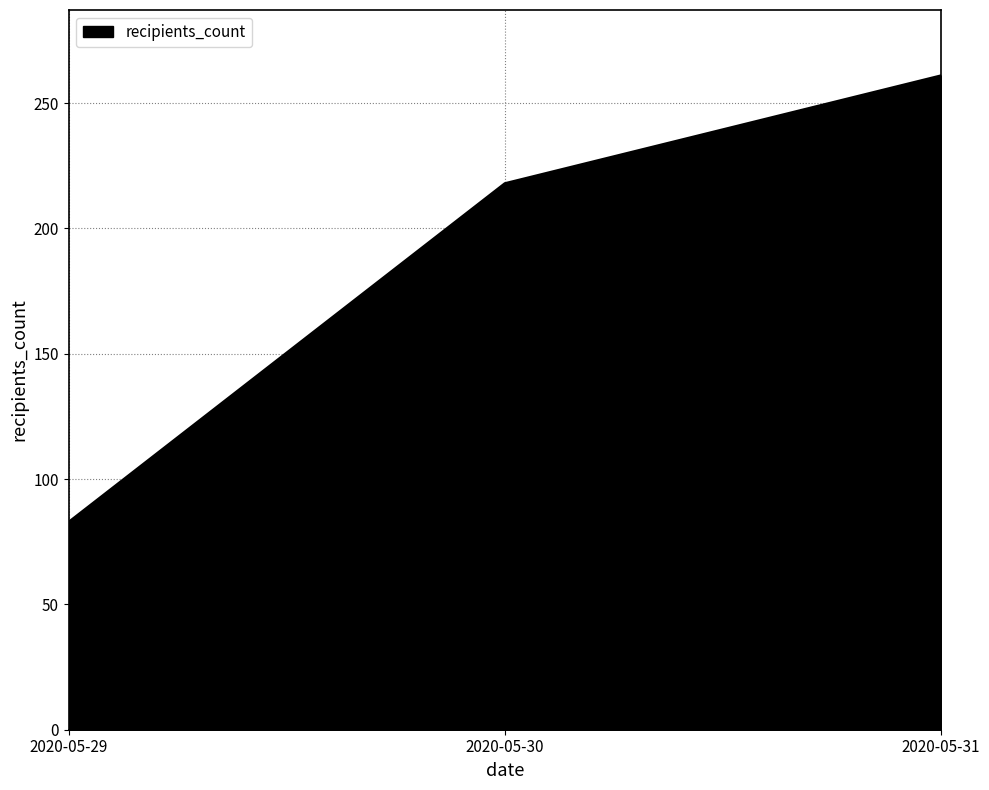

How many values are between 83 and 261?

3